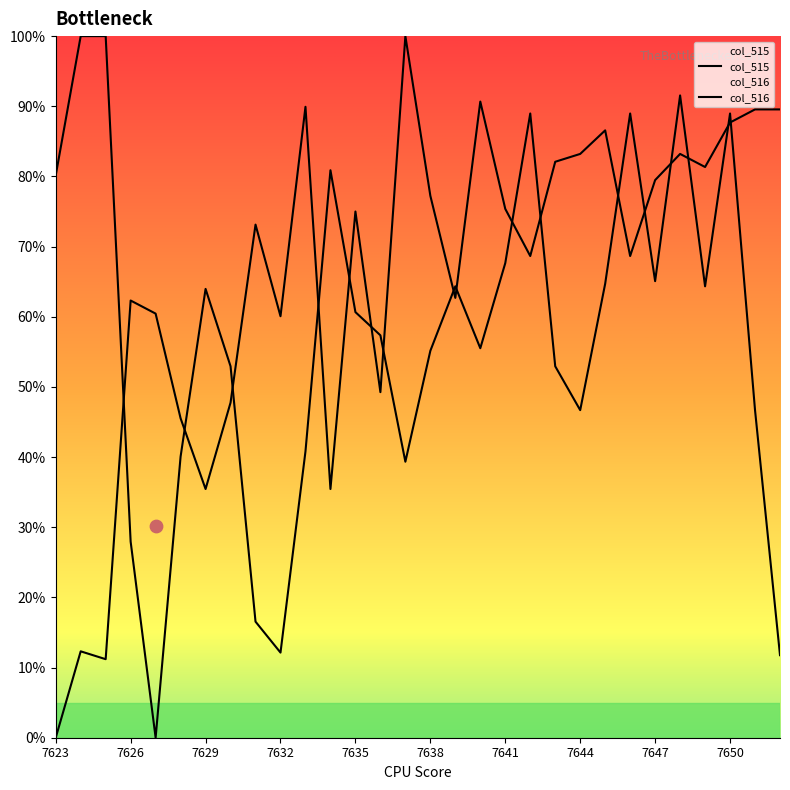

Which series reaches the maximum Y coordinate?

col_515